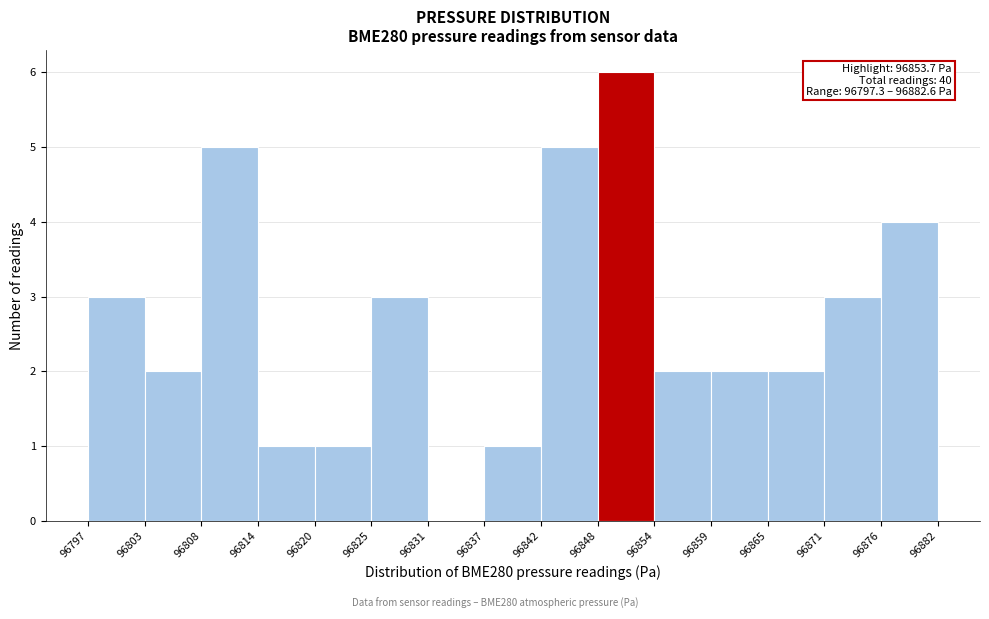

Which range on the x-axis has the tallest bar?

96848 to 96854